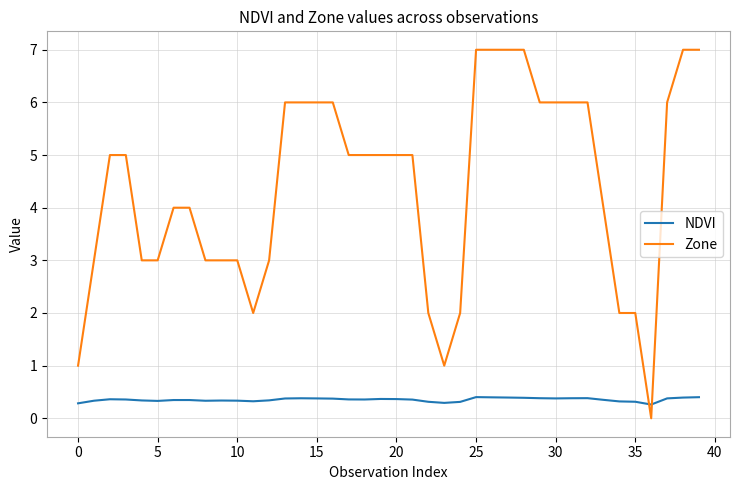

Which series has the largest range (max minus min)?

Zone